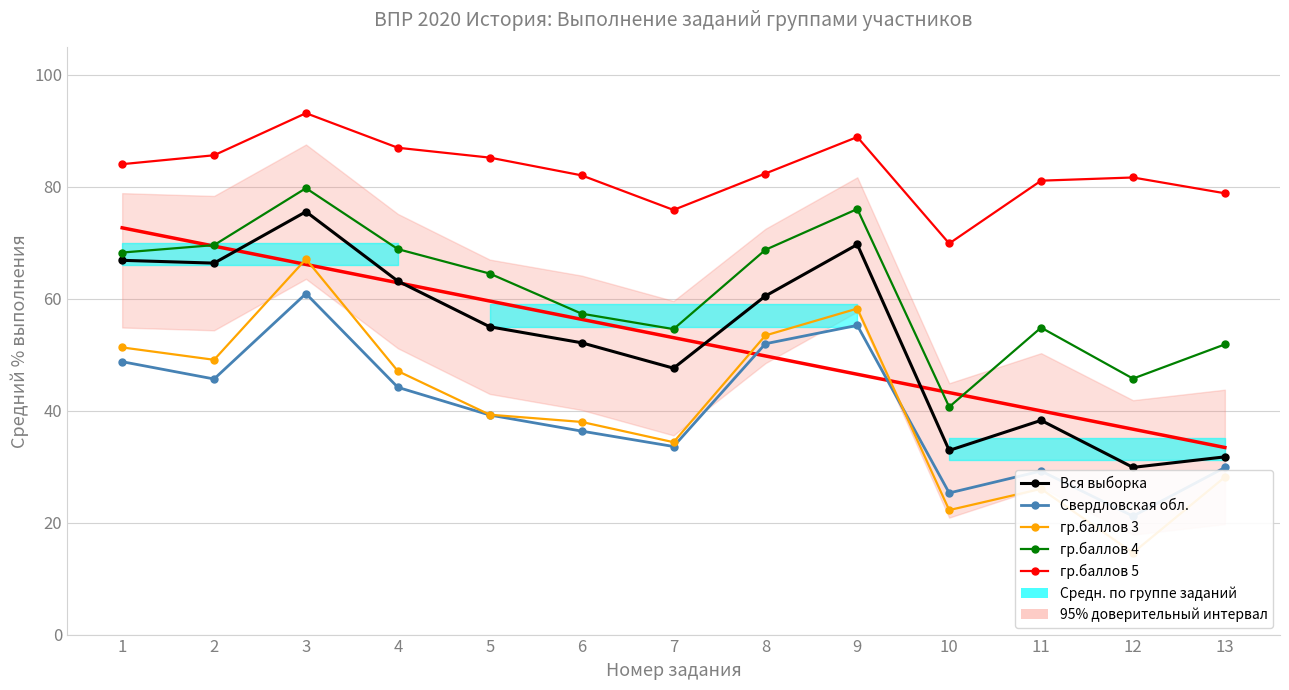

At which label does Вся выборка reach its minimum?

12